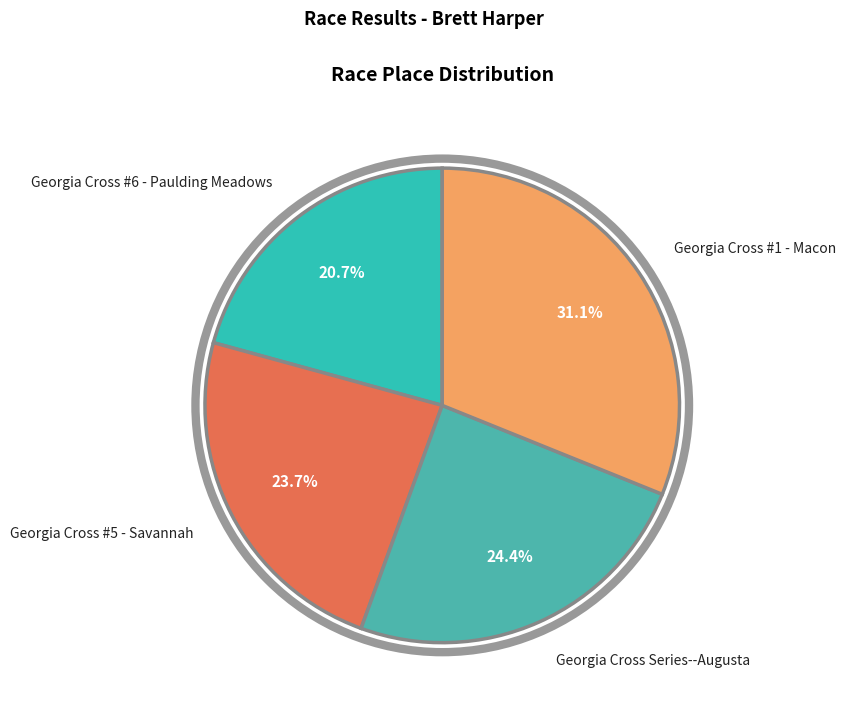

Which category has the smallest portion of the pie?

Georgia Cross #6 - Paulding Meadows